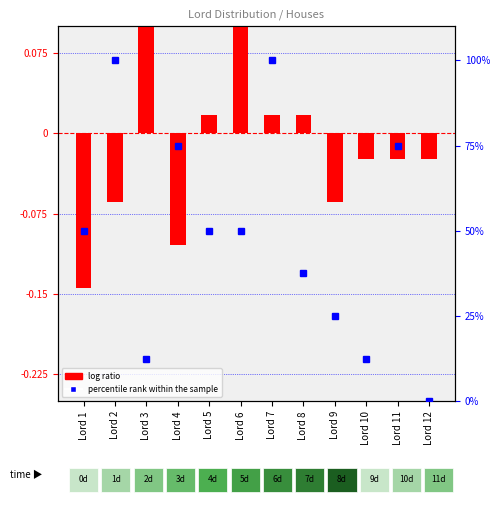

List the series in order of their overall mean, lowest first.

log ratio, percentile rank within the sample